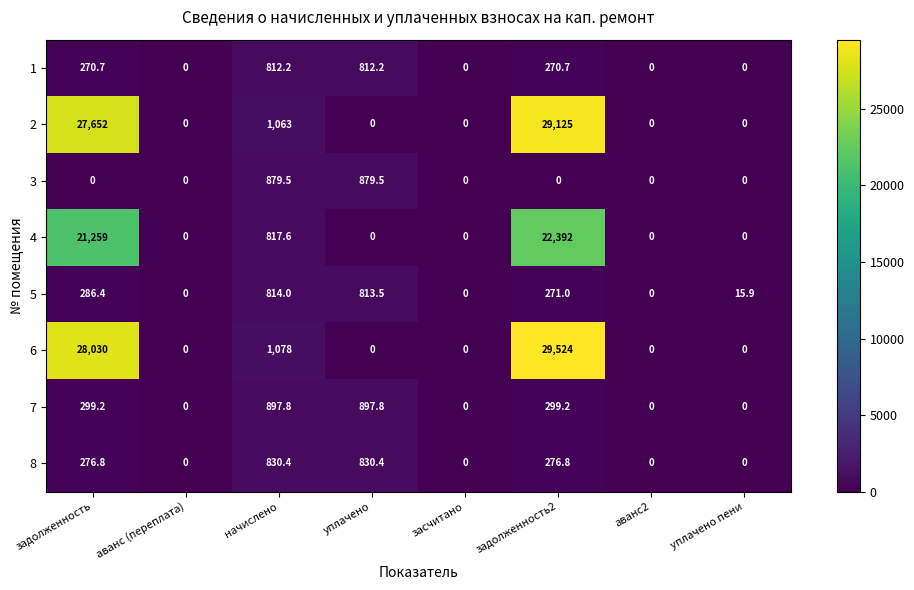

Which series has the widest spread of values?

6